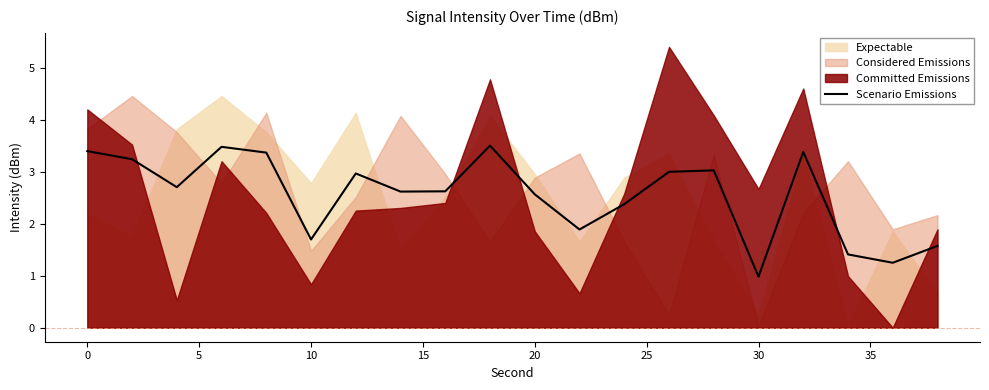

What is the maximum value for Scenario Emissions?

3.5